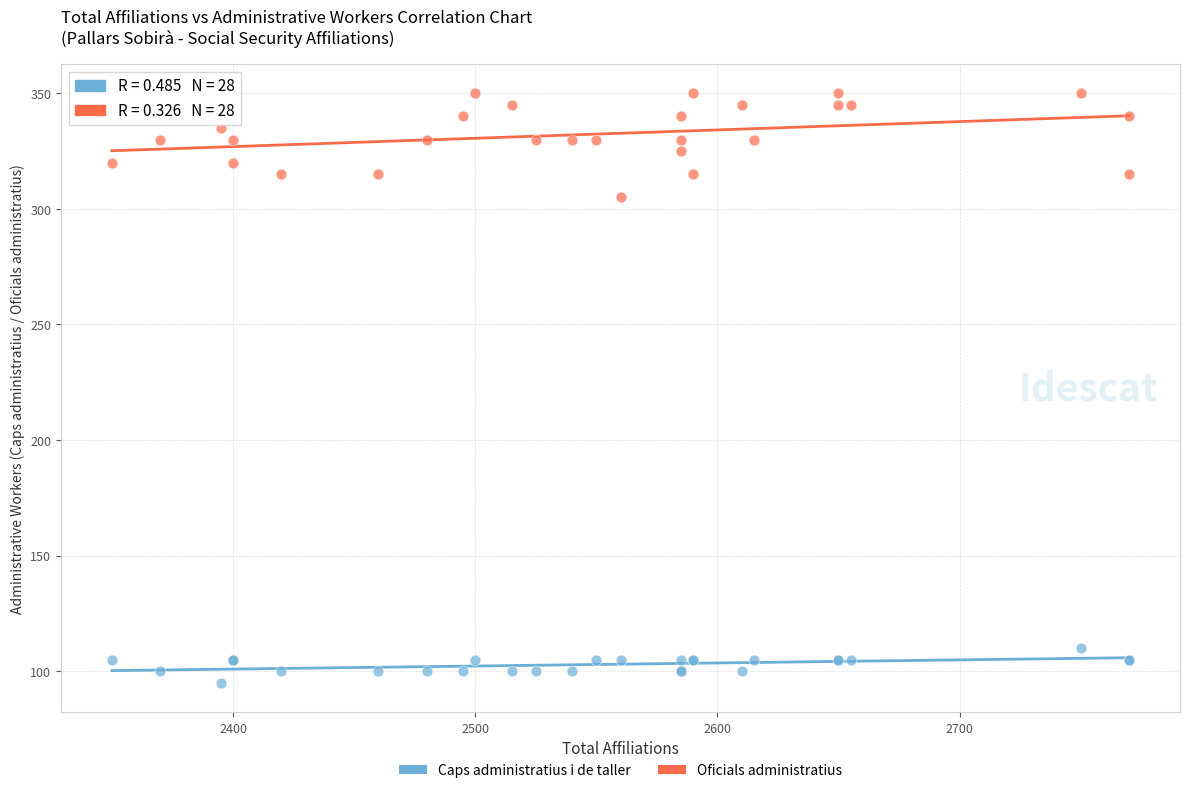

Which series reaches the maximum Y coordinate?

Oficials administratius